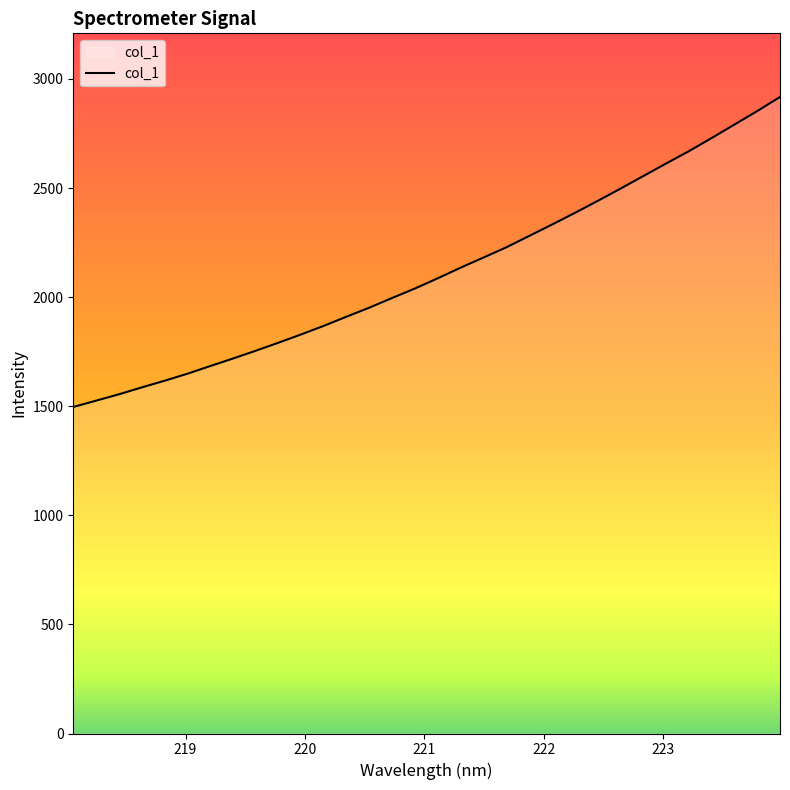

What is the difference between the maximum and minimum values?

1420.8